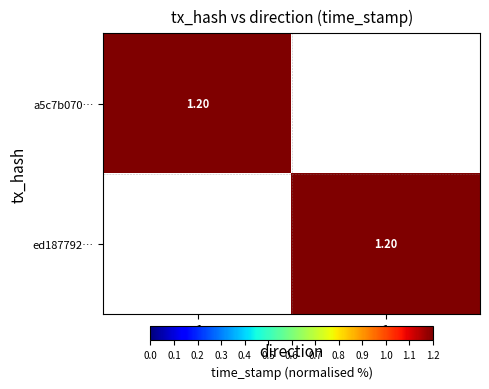

What is the average value of the ed187792… series?

0.6